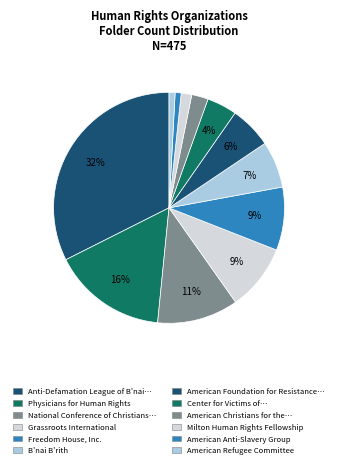

Count the number of slices in the pie.

12